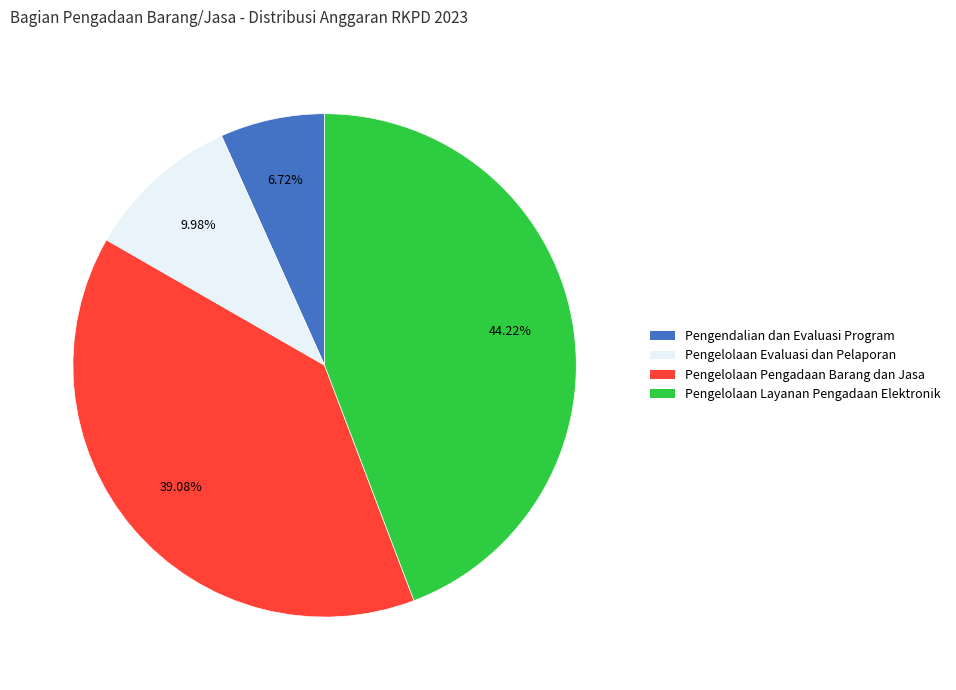

Between Pengendalian dan Evaluasi Program and Pengelolaan Pengadaan Barang dan Jasa, which is larger?

Pengelolaan Pengadaan Barang dan Jasa